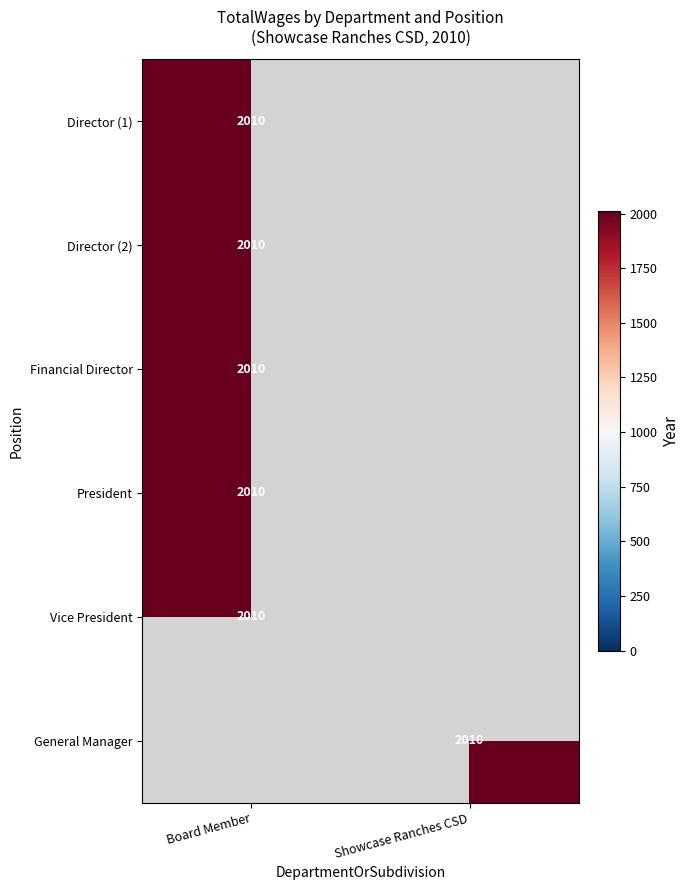

Between 2 and 0, which is larger?

2